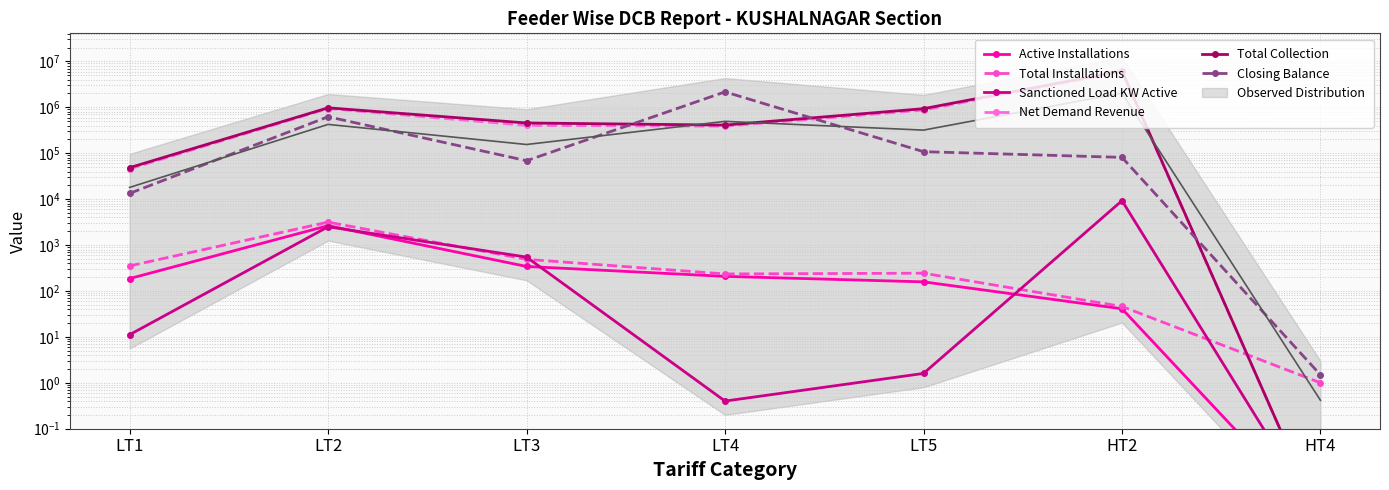

Is the value of Total Installations at HT4 greater than the value of Total Collection at LT3?

No